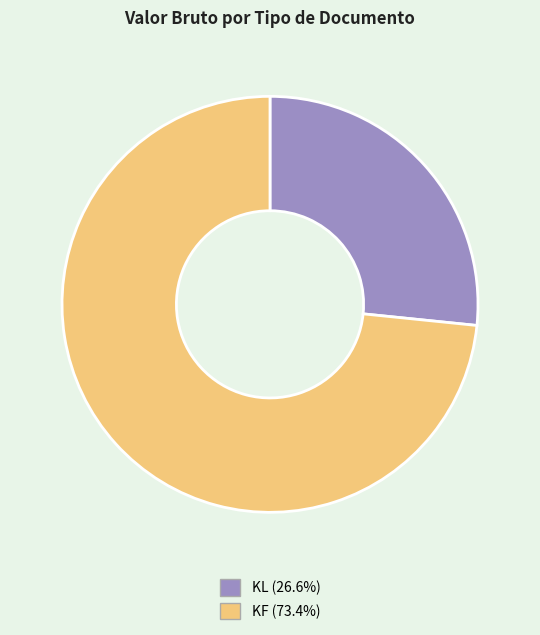

Is there a majority slice in this chart?

Yes